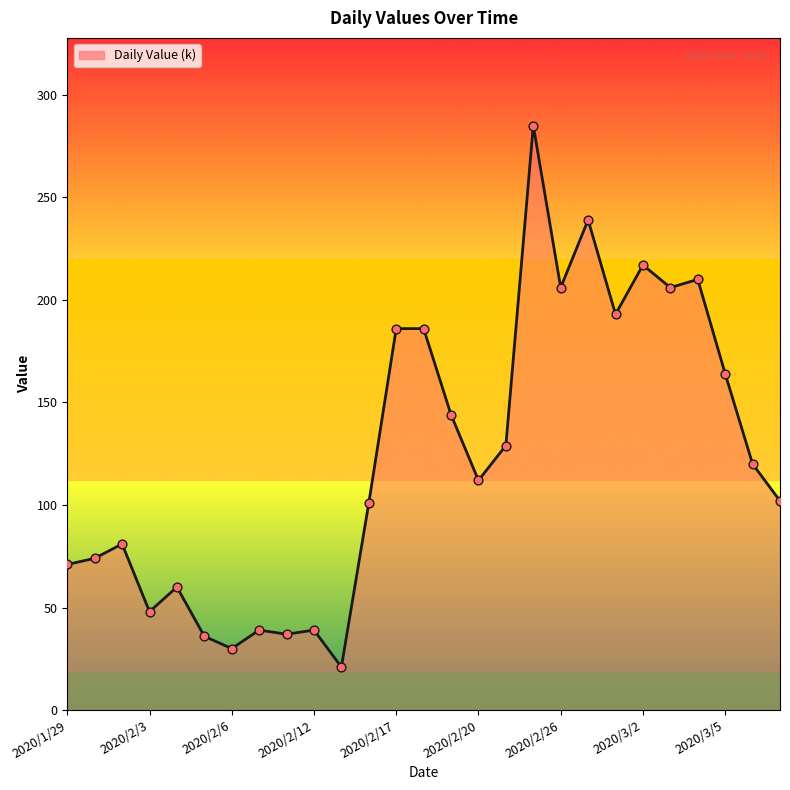

What is the difference between the maximum and minimum values?

264